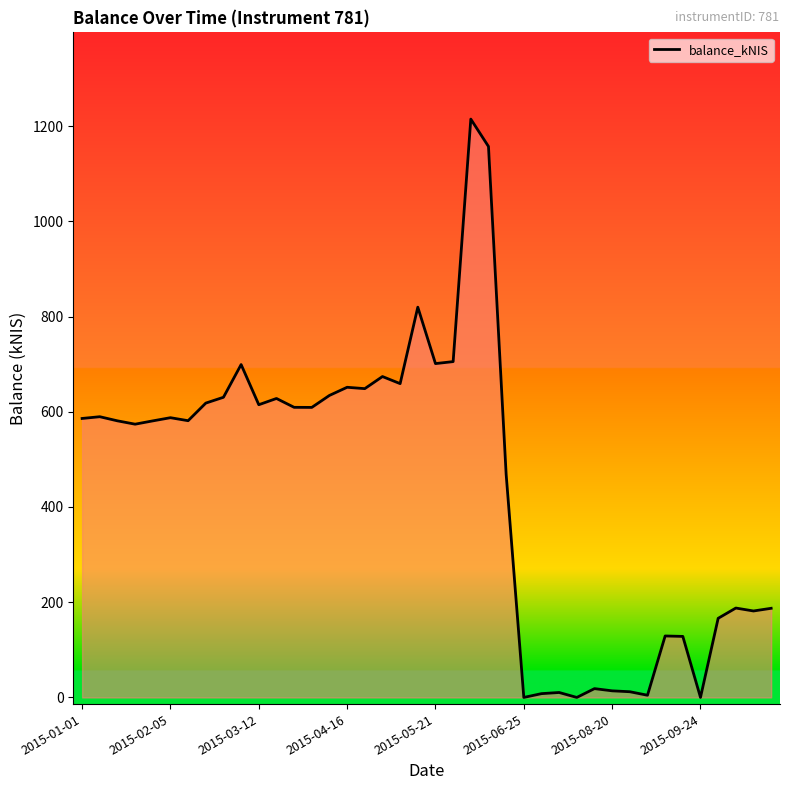

What is the difference between the maximum and minimum values?

1214.6